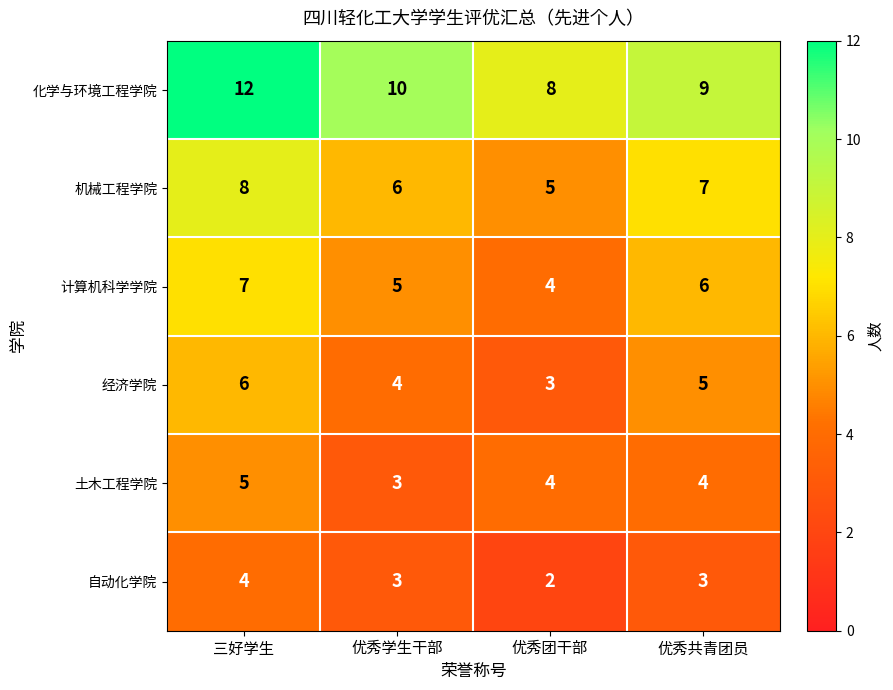

At 三好学生, list the series in order from smallest to largest.

自动化学院, 土木工程学院, 经济学院, 计算机科学学院, 机械工程学院, 化学与环境工程学院